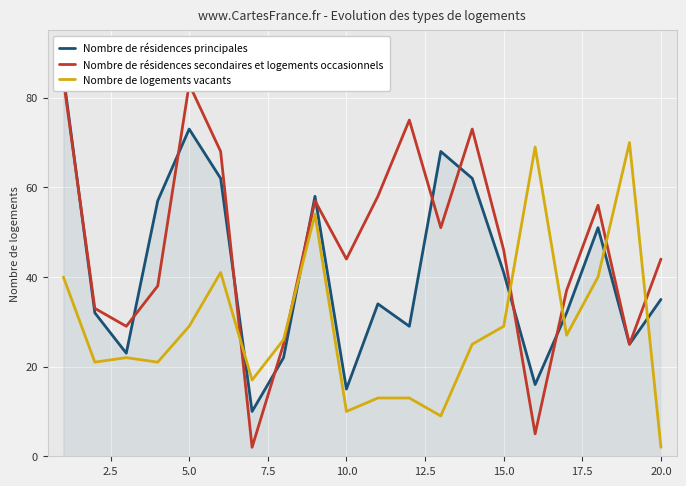

Which series has the largest total across all categories?

Nombre de résidences secondaires et logements occasionnels